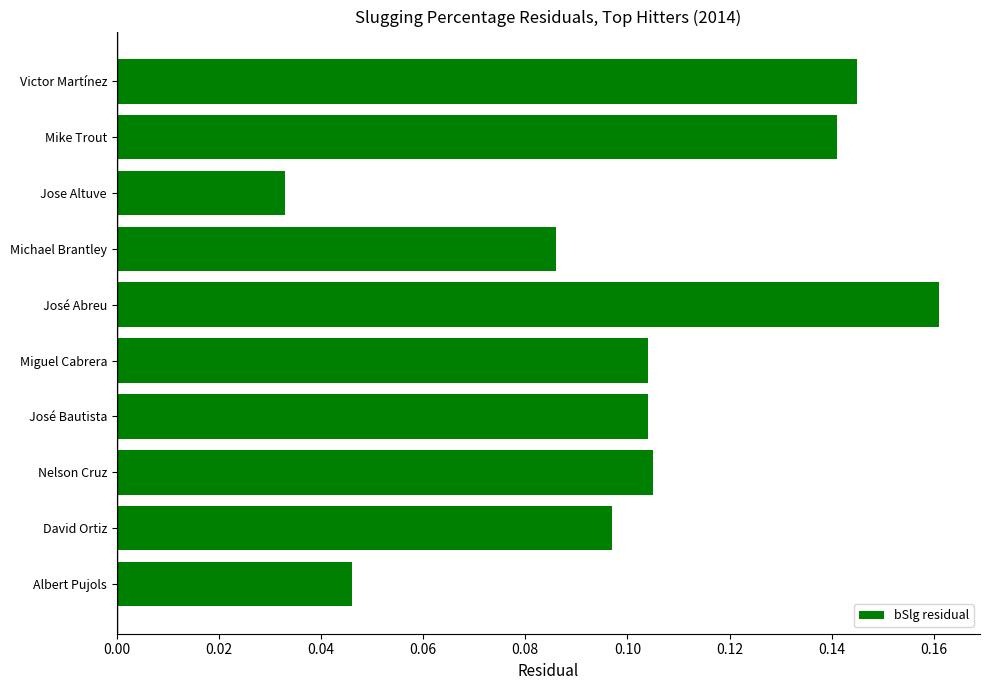

How many values are between 0 and 1?

10